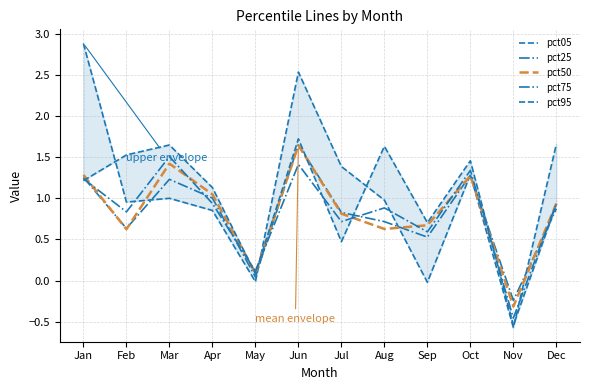

Rank the series at Jul from lowest to highest value.

pct95, pct75, pct50, pct25, pct05